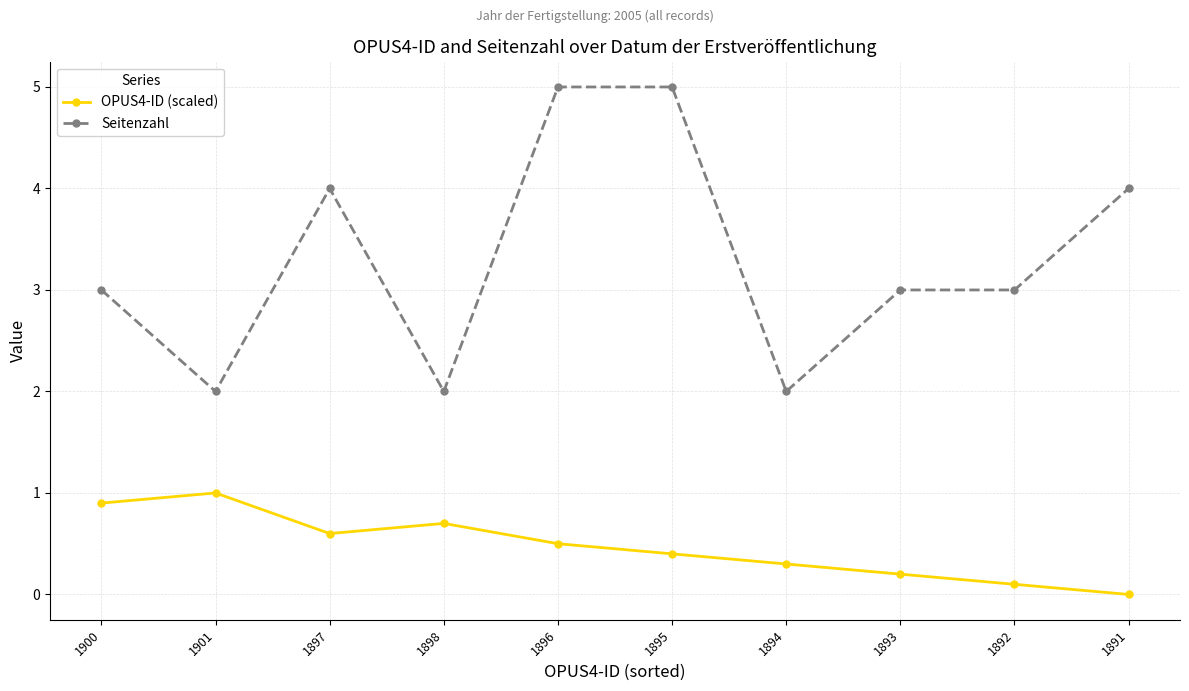

Reading right to left, what are all the values shown in this chart?

OPUS4-ID (scaled): 1891=0.0	1892=0.1	1893=0.2	1894=0.3	1895=0.4	1896=0.5	1898=0.7	1897=0.6	1901=1.0	1900=0.9
Seitenzahl: 1891=4.0	1892=3.0	1893=3.0	1894=2.0	1895=5.0	1896=5.0	1898=2.0	1897=4.0	1901=2.0	1900=3.0